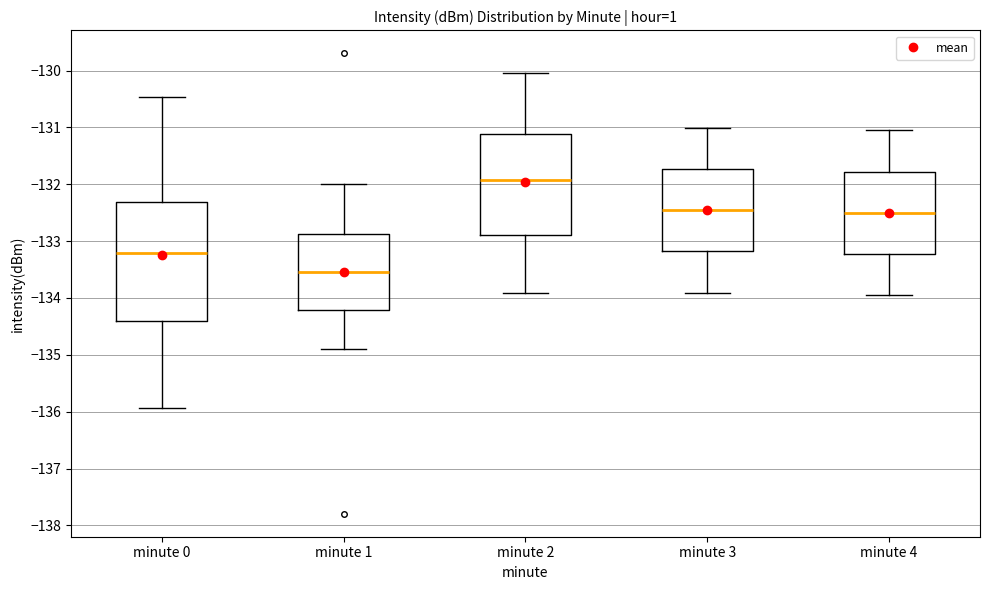

Where is the upper edge of the box for minute 0 on the y-axis? The values are not printed on the chart, so give them approximately, as read against the axis.

-132.3